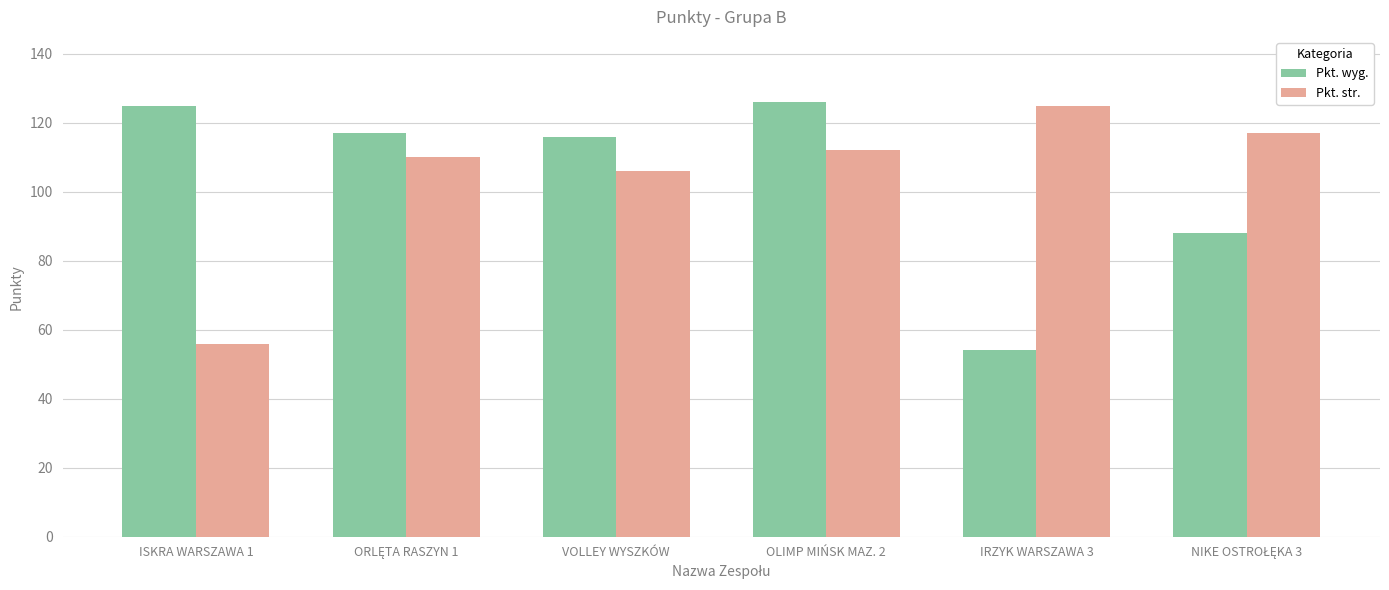

What is the maximum value shown in the chart?

126